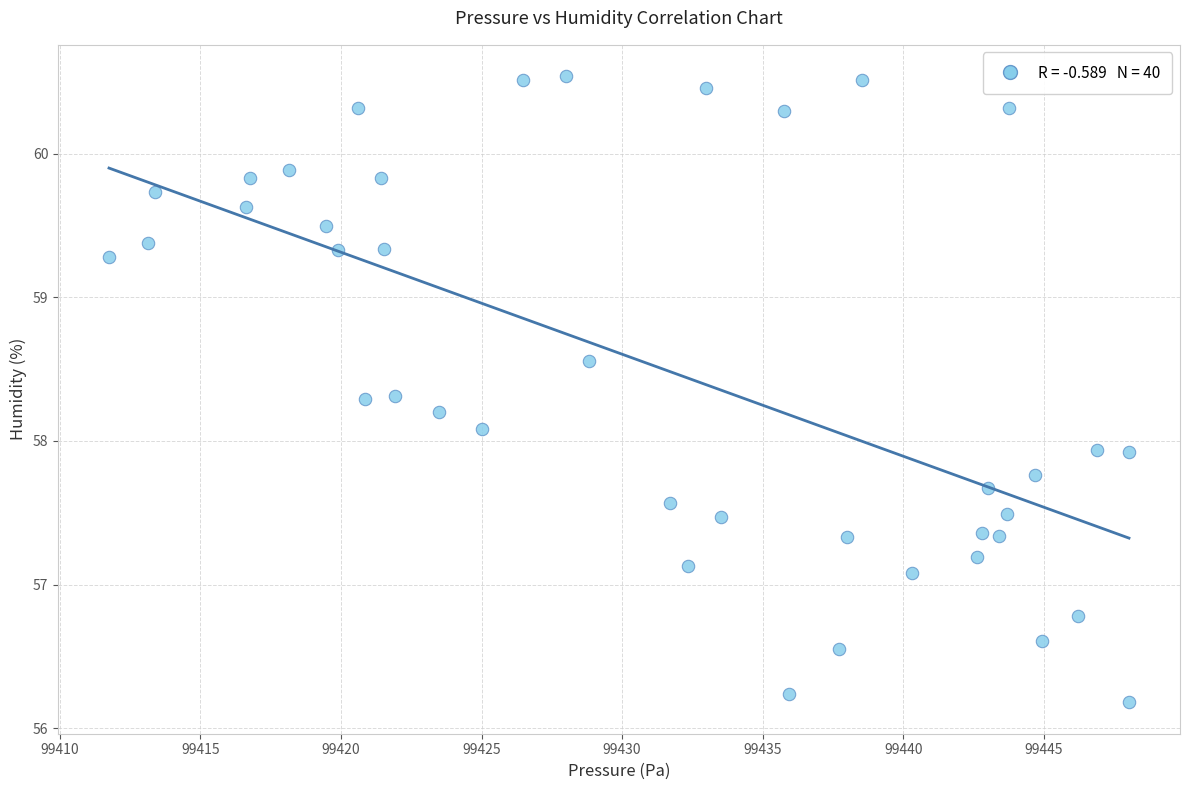

What is the range of X values (max minus min)?

36.3